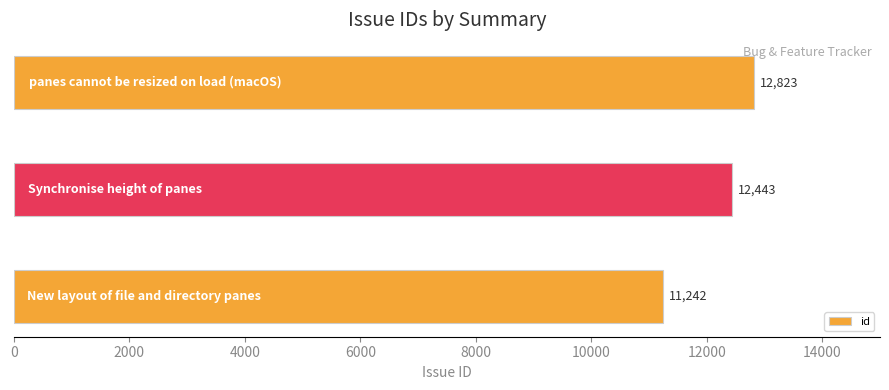

What is the minimum value shown in the chart?

11242